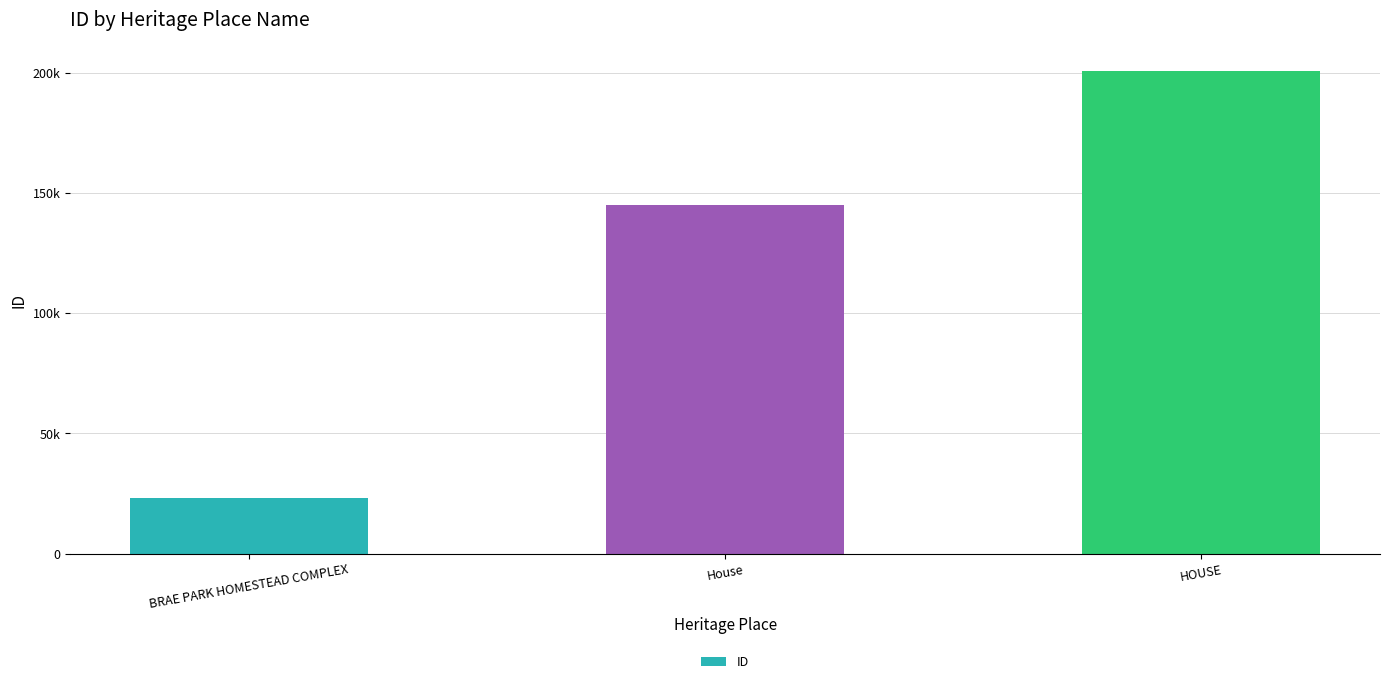

What is the value of the 2nd bar from the left?

144970